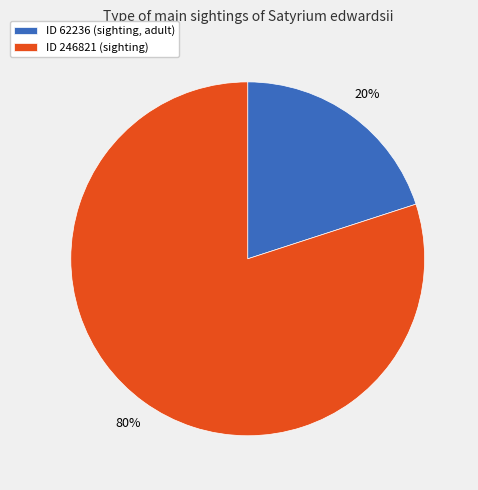

Between ID 246821 (sighting) and ID 62236 (sighting, adult), which is larger?

ID 246821 (sighting)